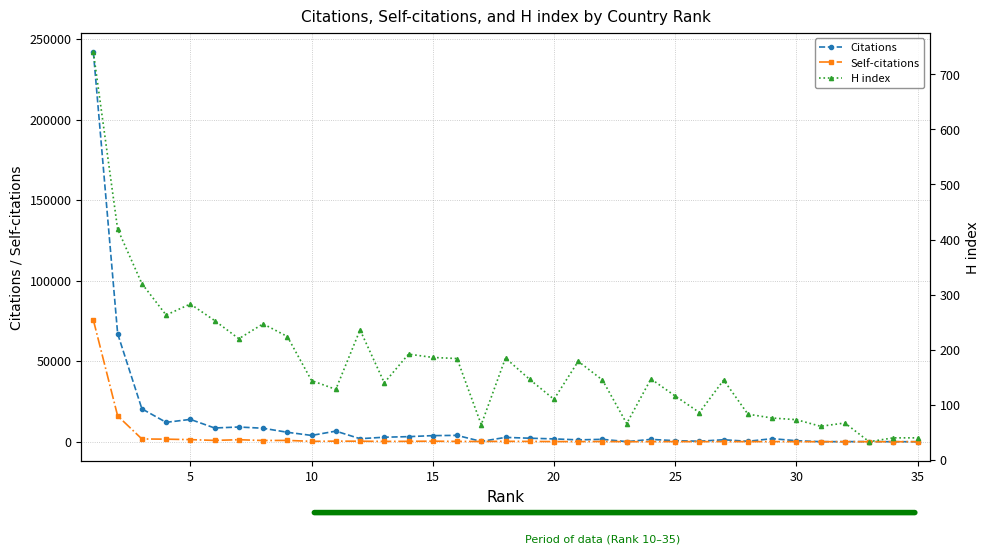

How many interior local peaks does the H index series have?

9